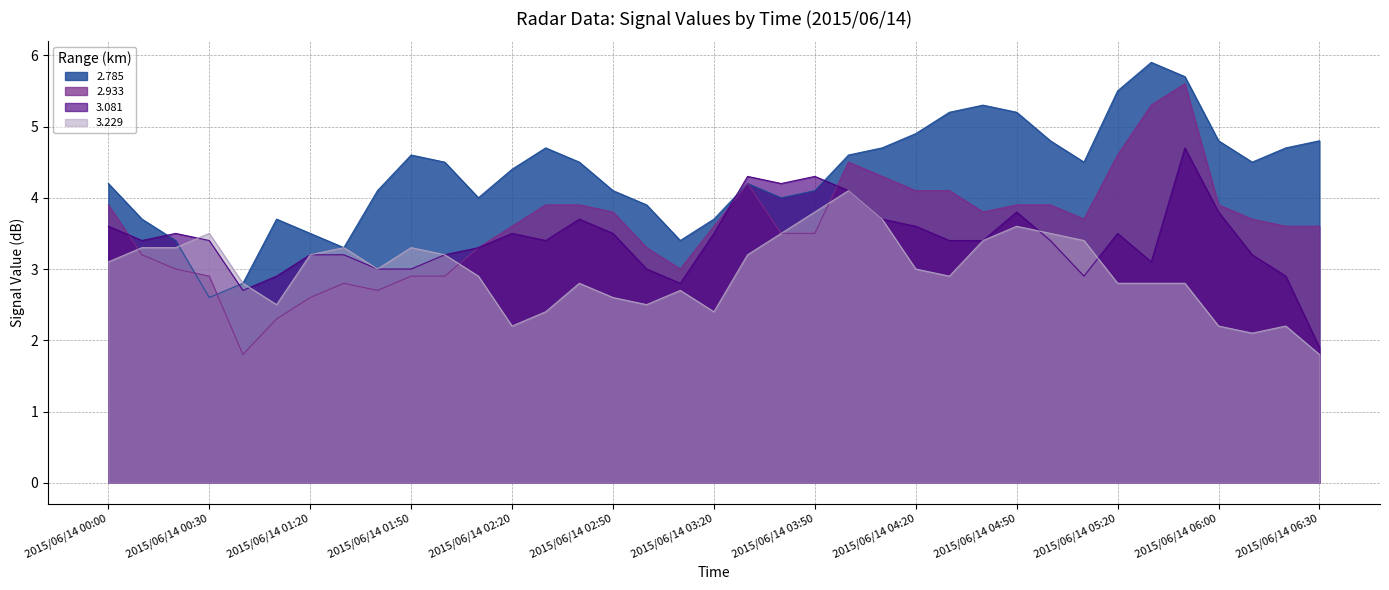

What is the label of the 3rd point from the right?

2015/06/14 06:10